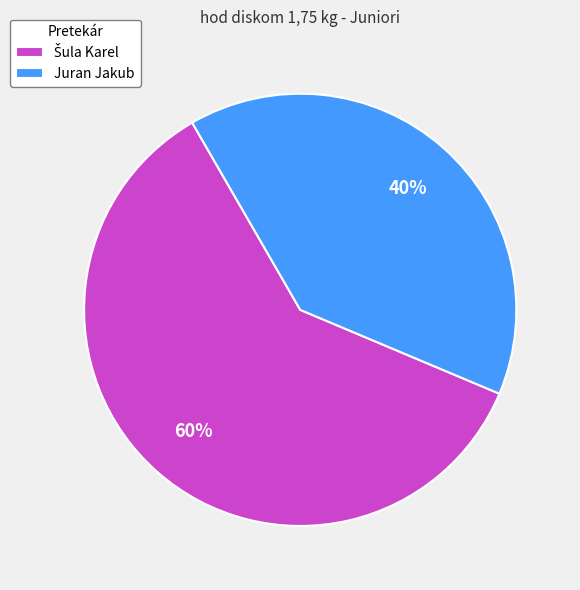

Which slice is the smallest?

Juran Jakub